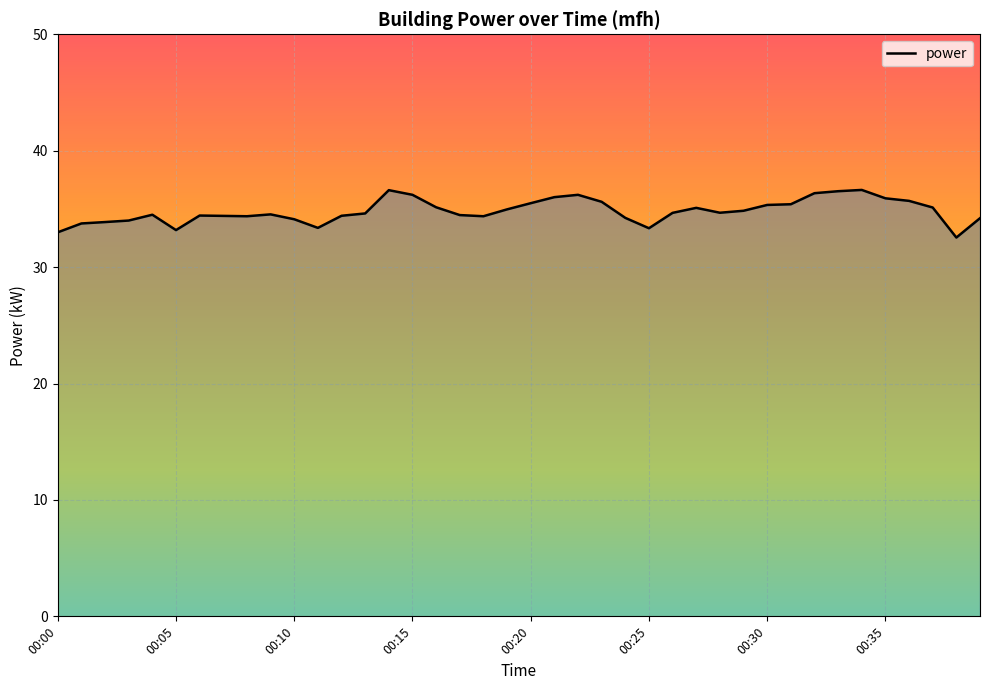

What is the difference between the maximum and minimum values?

4.1